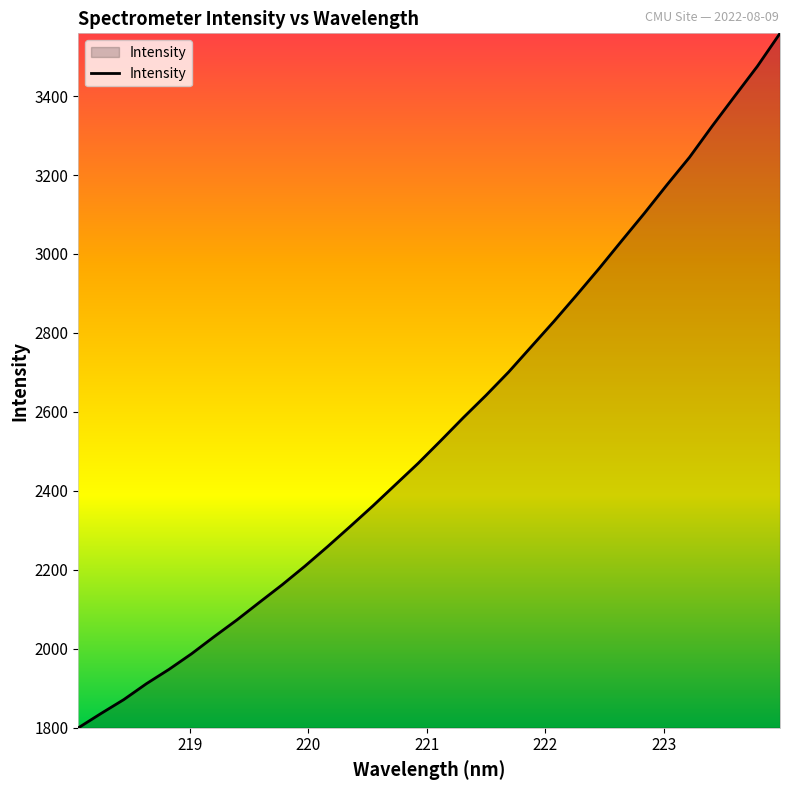

What is the smallest value displayed?

1799.7